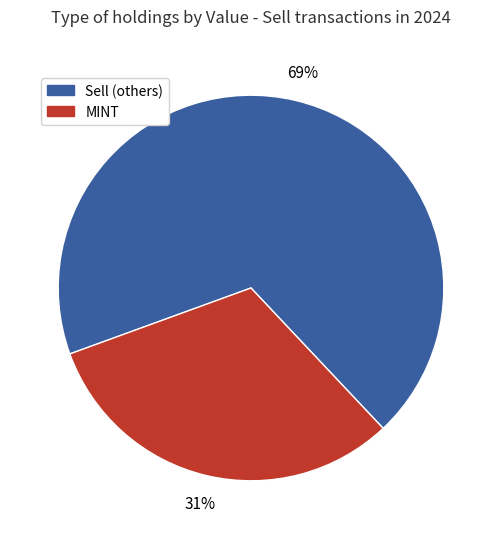

How many slices are in this pie chart?

2